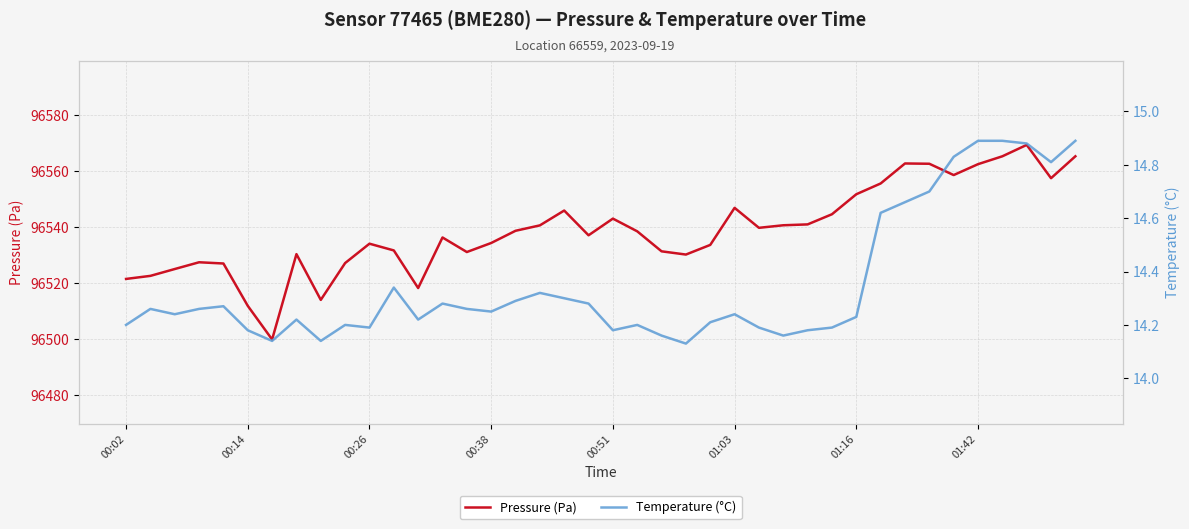

What is the minimum value for Pressure (Pa)?

96499.9